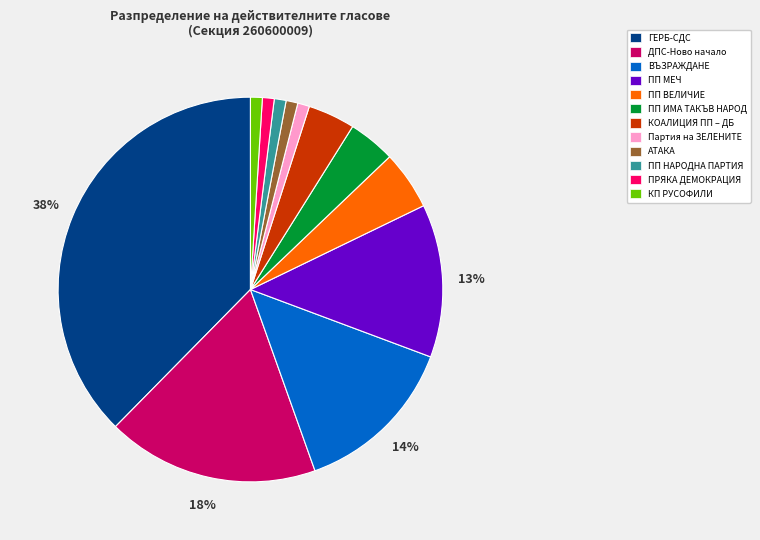

Is the sum of КОАЛИЦИЯ ПП – ДБ and АТАКА greater than half?

No